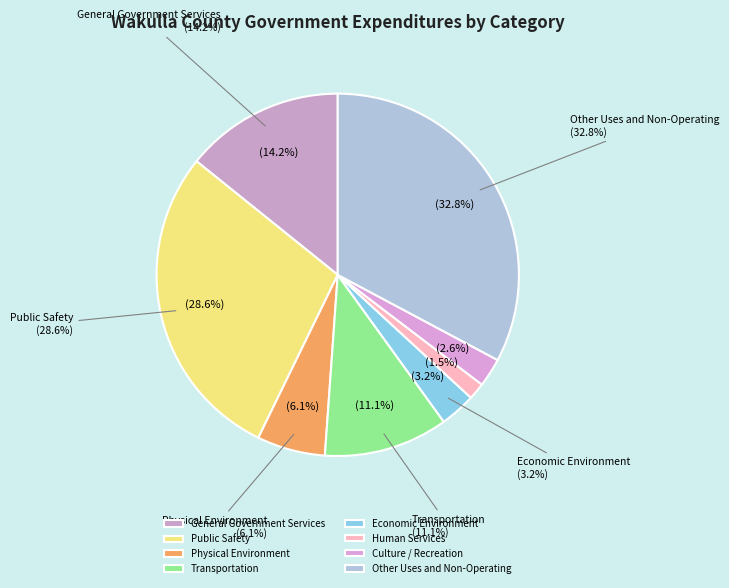

Between Physical Environment and Economic Environment, which is larger?

Physical Environment